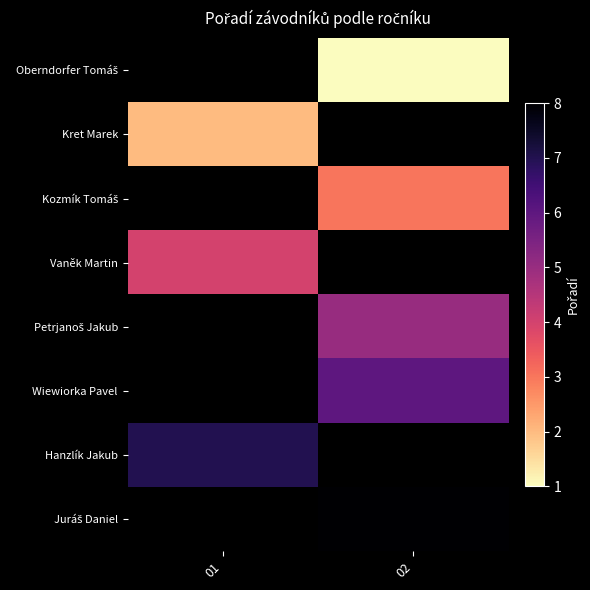

List the series in order of their overall mean, lowest first.

Oberndorfer Tomáš, Kret Marek, Kozmík Tomáš, Vaněk Martin, Petrjanoš Jakub, Wiewiorka Pavel, Hanzlík Jakub, Juráš Daniel